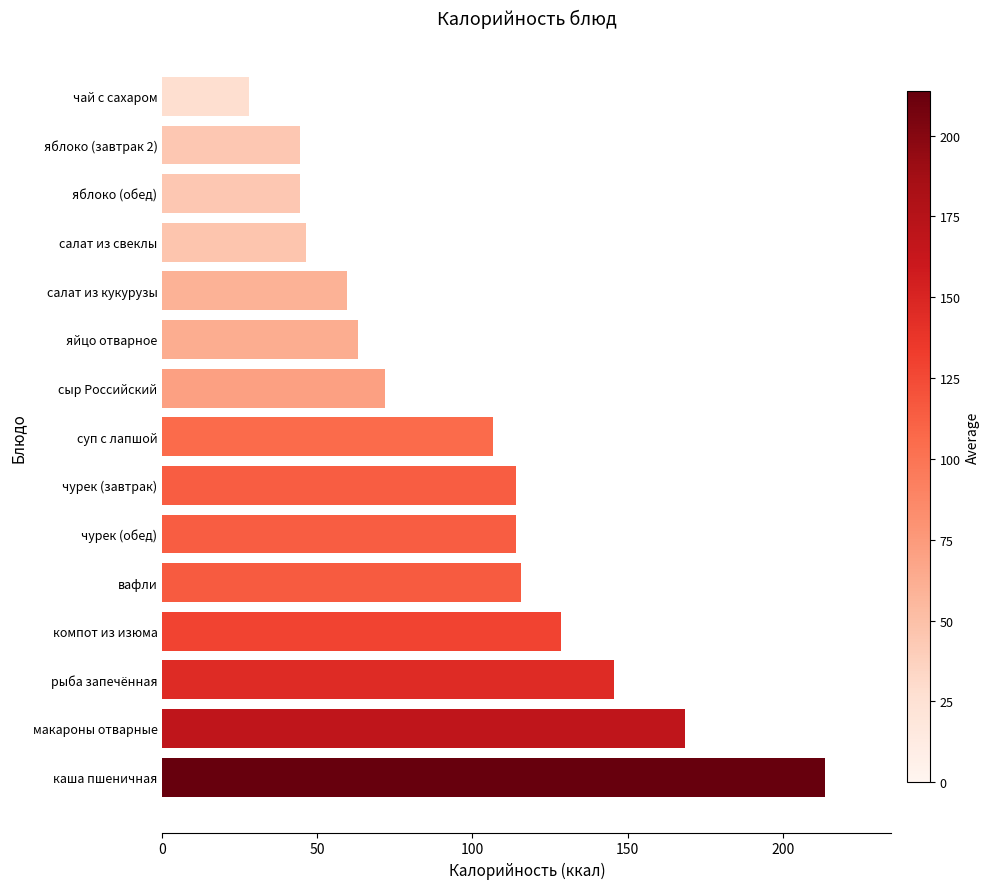

What is the approximate value at яблоко (обед)?

44.4